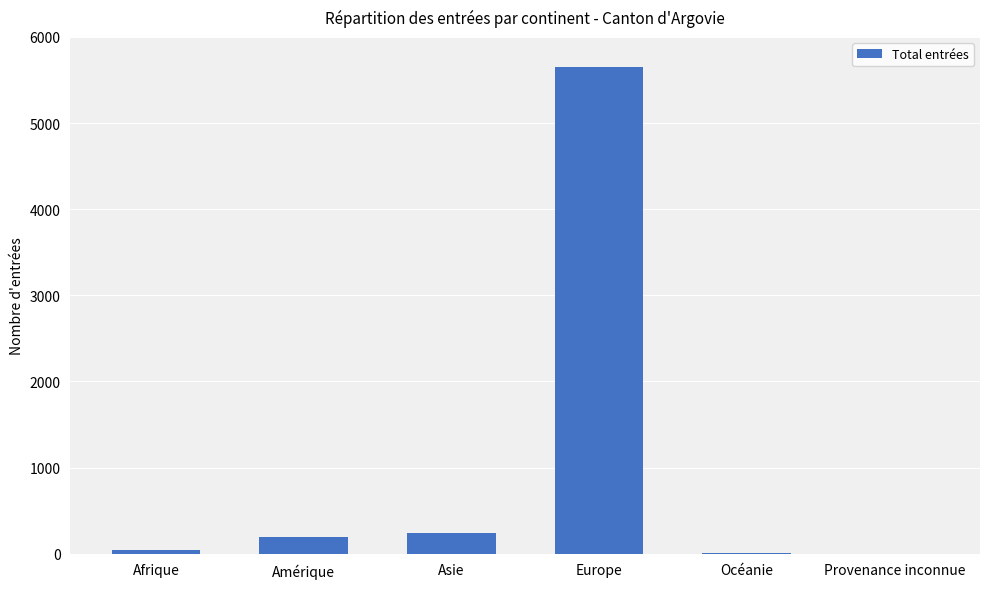

True or false: the data shows 2734 at Europe.

False